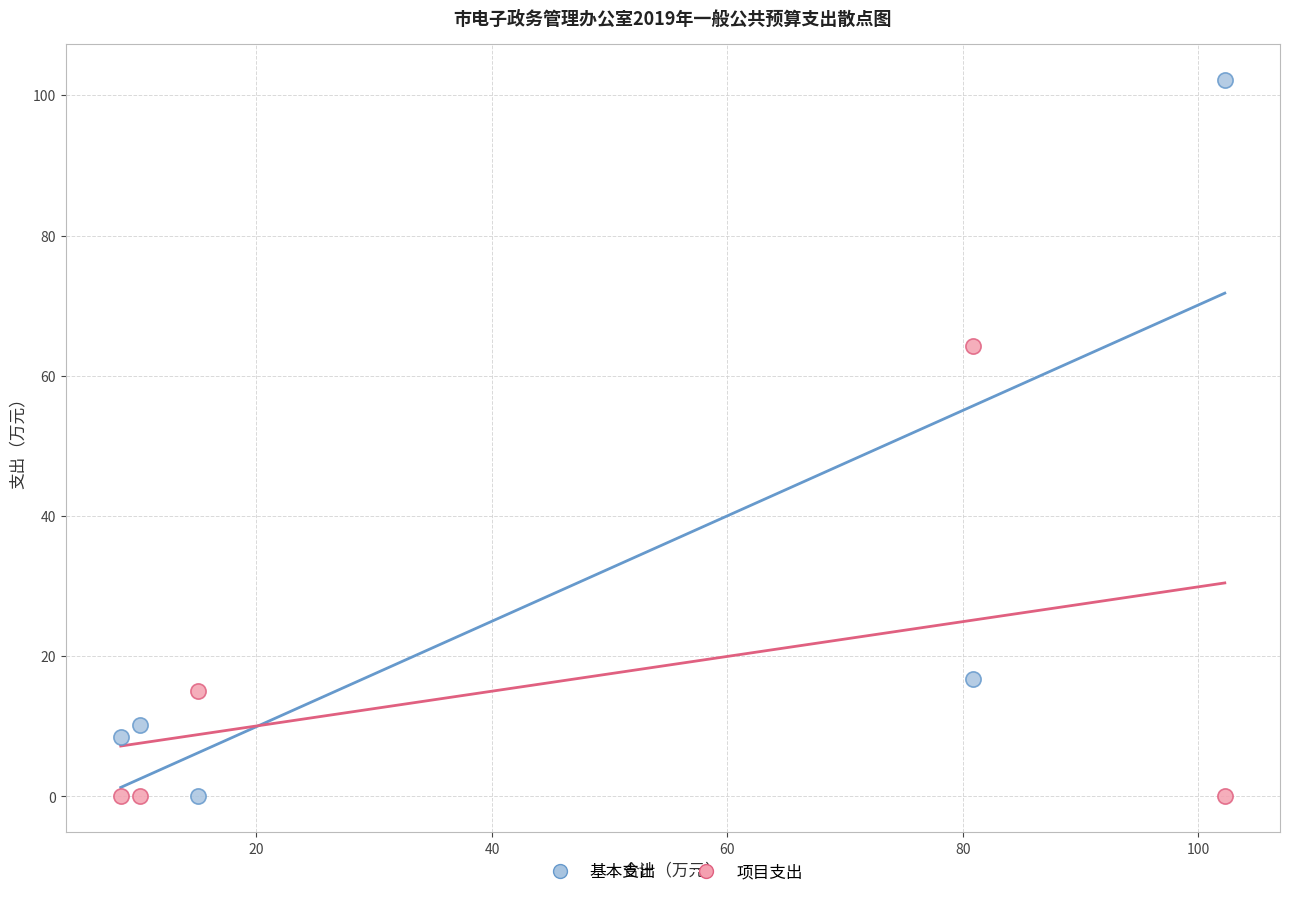

Which series contains the highest Y value?

基本支出